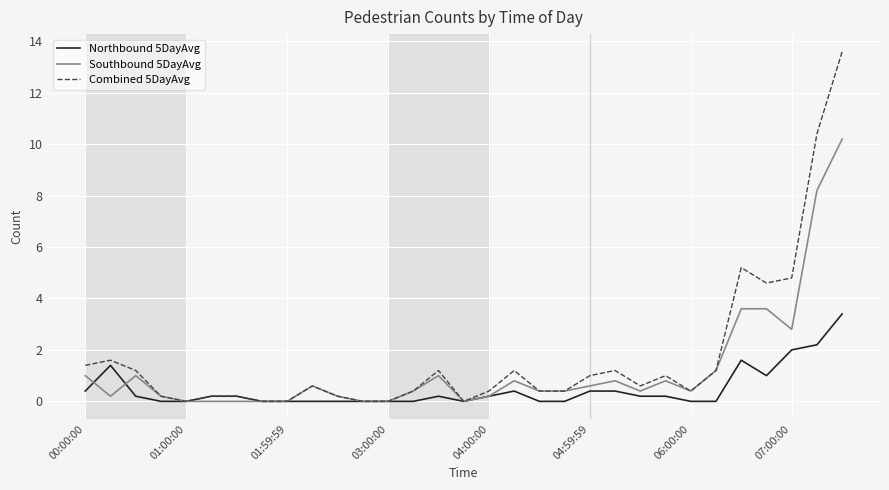

Which series has the widest spread of values?

Combined 5DayAvg